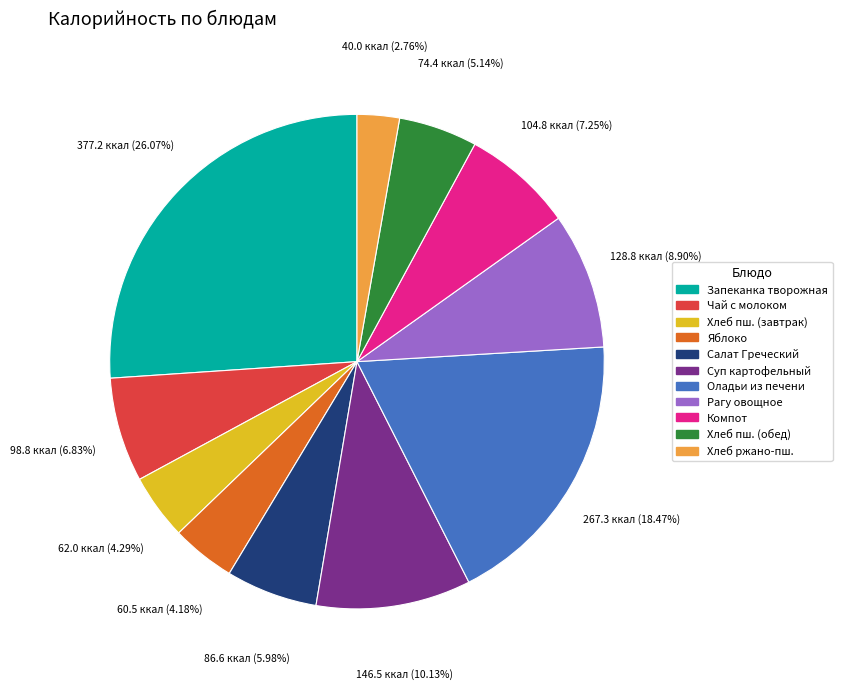

Is there any slice that represents more than half of the pie?

No